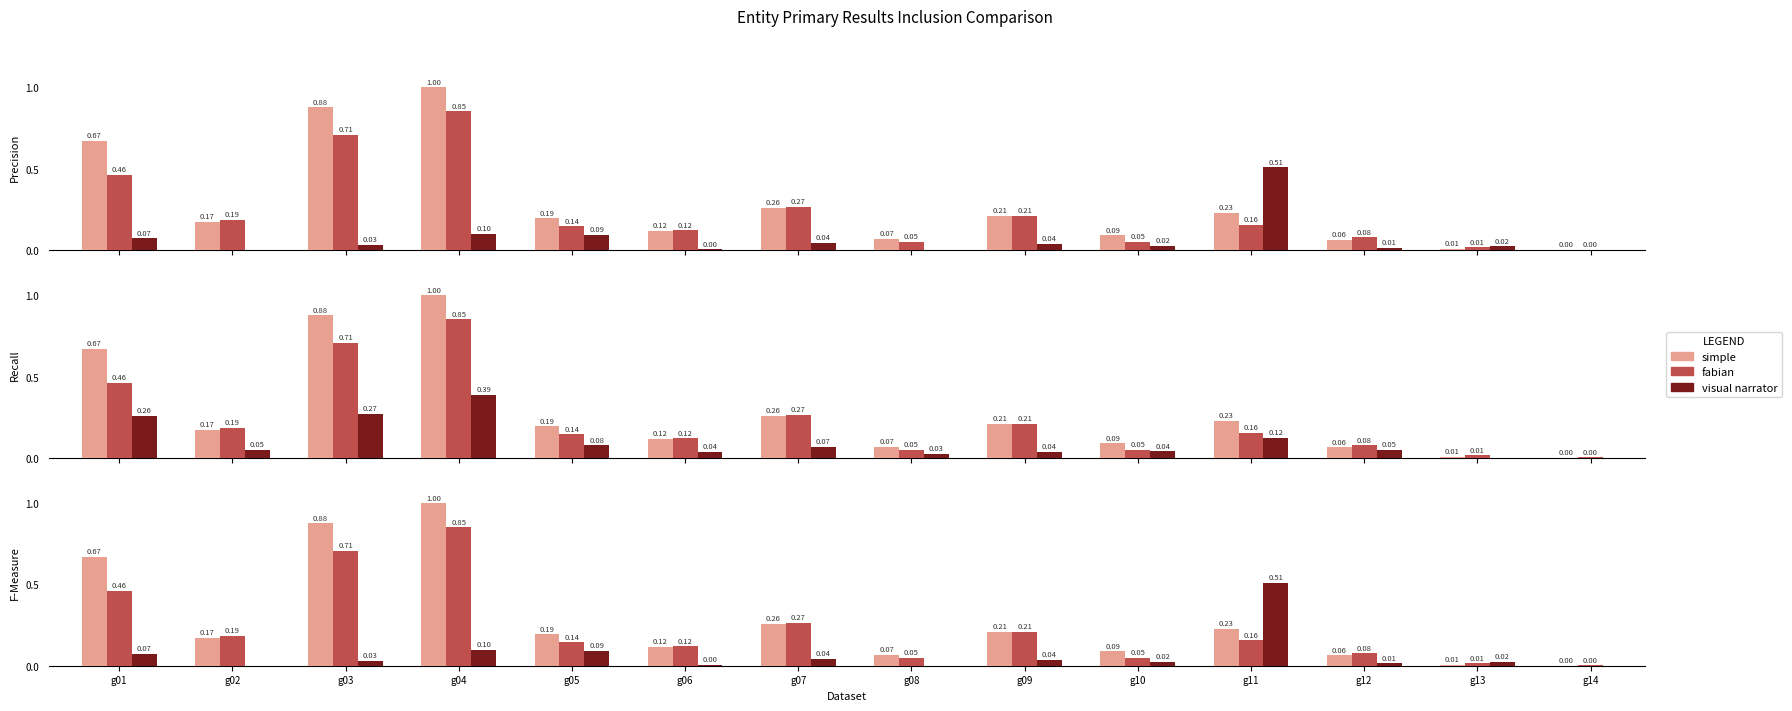

Which label corresponds to the smallest value in the chart?

g02